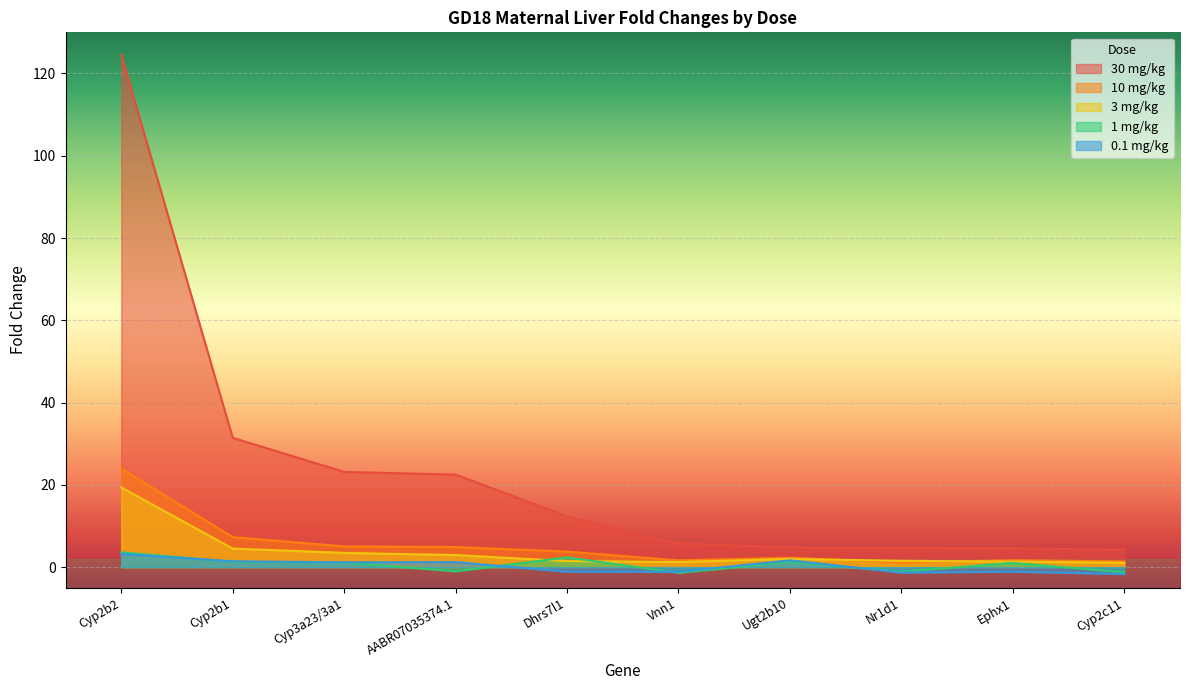

What is the sum of the 0.1 mg/kg values at AABR07035374.1 and Ugt2b10?

2.9